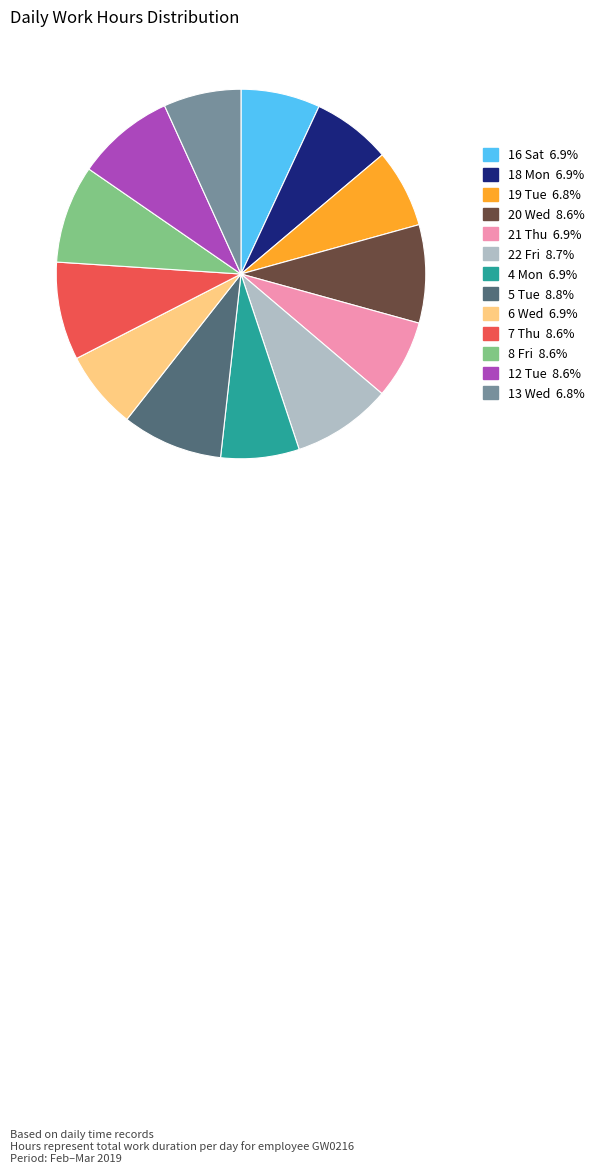

True or false: 8 Fri accounts for 21% of the total.

False